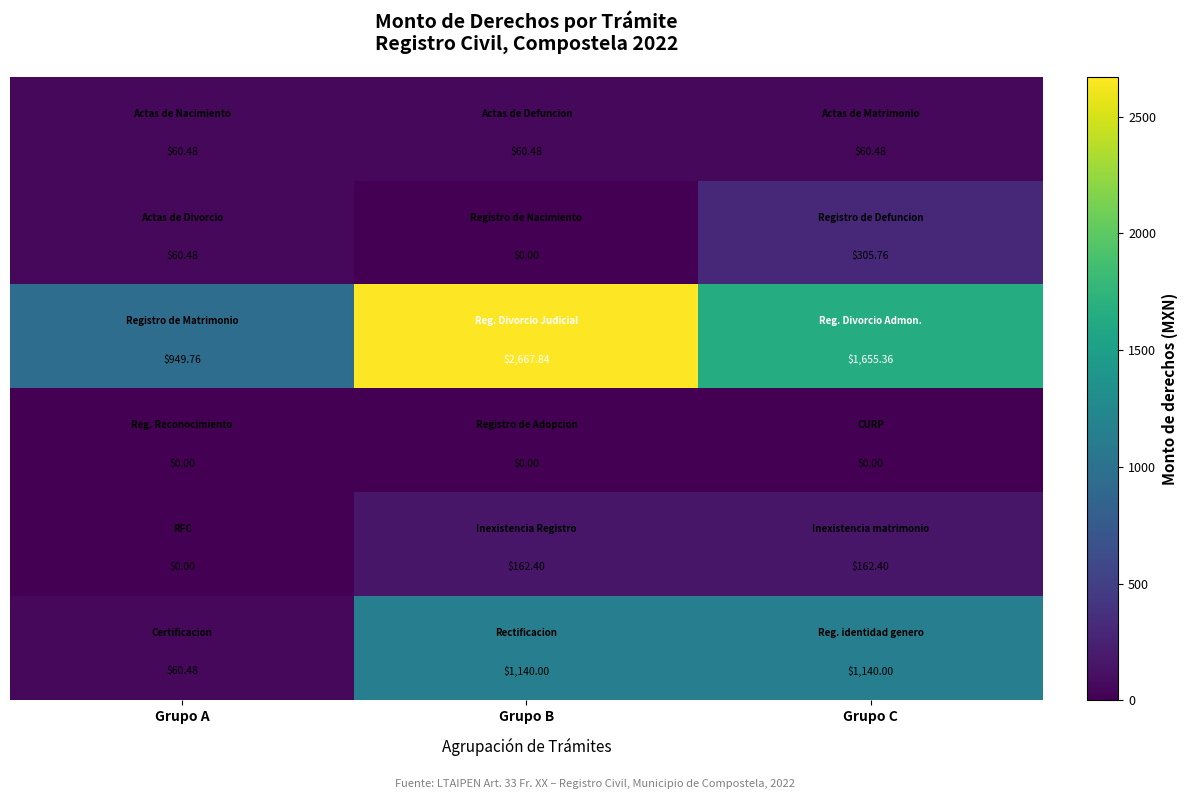

At which category is the sum across all series the highest?

Grupo B